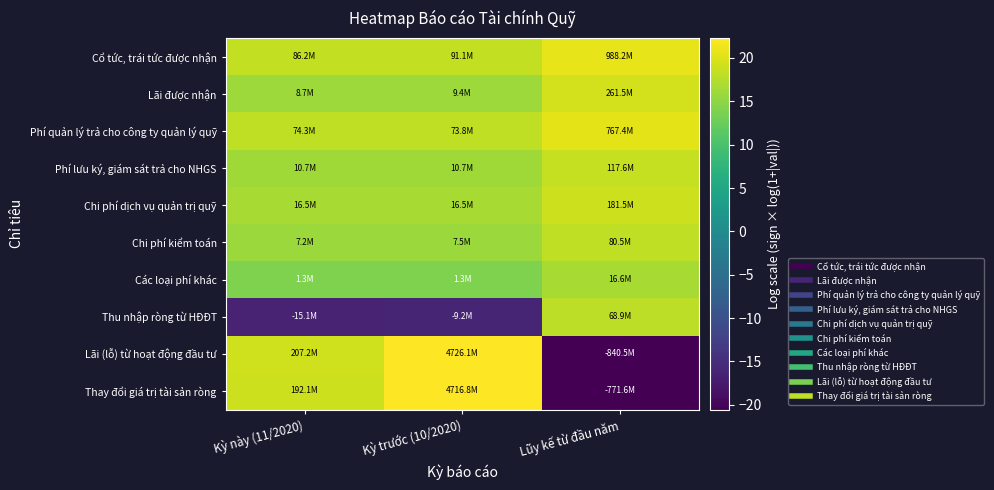

Reading left to right, transcribe all the data shown in this chart.

Cổ tức, trái tức được nhận: Kỳ này (11/2020)=18.3	Kỳ trước (10/2020)=18.3	Lũy kế từ đầu năm=20.7
Lãi được nhận: Kỳ này (11/2020)=16.0	Kỳ trước (10/2020)=16.1	Lũy kế từ đầu năm=19.4
Phí quản lý trả cho công ty quản lý quỹ: Kỳ này (11/2020)=18.1	Kỳ trước (10/2020)=18.1	Lũy kế từ đầu năm=20.5
Phí lưu ký, giám sát trả cho NHGS: Kỳ này (11/2020)=16.2	Kỳ trước (10/2020)=16.2	Lũy kế từ đầu năm=18.6
Chi phí dịch vụ quản trị quỹ: Kỳ này (11/2020)=16.6	Kỳ trước (10/2020)=16.6	Lũy kế từ đầu năm=19.0
Chi phí kiểm toán: Kỳ này (11/2020)=15.8	Kỳ trước (10/2020)=15.8	Lũy kế từ đầu năm=18.2
Các loại phí khác: Kỳ này (11/2020)=14.1	Kỳ trước (10/2020)=14.1	Lũy kế từ đầu năm=16.6
Thu nhập ròng từ HĐĐT: Kỳ này (11/2020)=-16.5	Kỳ trước (10/2020)=-16.0	Lũy kế từ đầu năm=18.0
Lãi (lỗ) từ hoạt động đầu tư: Kỳ này (11/2020)=19.1	Kỳ trước (10/2020)=22.3	Lũy kế từ đầu năm=-20.5
Thay đổi giá trị tài sản ròng: Kỳ này (11/2020)=19.1	Kỳ trước (10/2020)=22.3	Lũy kế từ đầu năm=-20.5